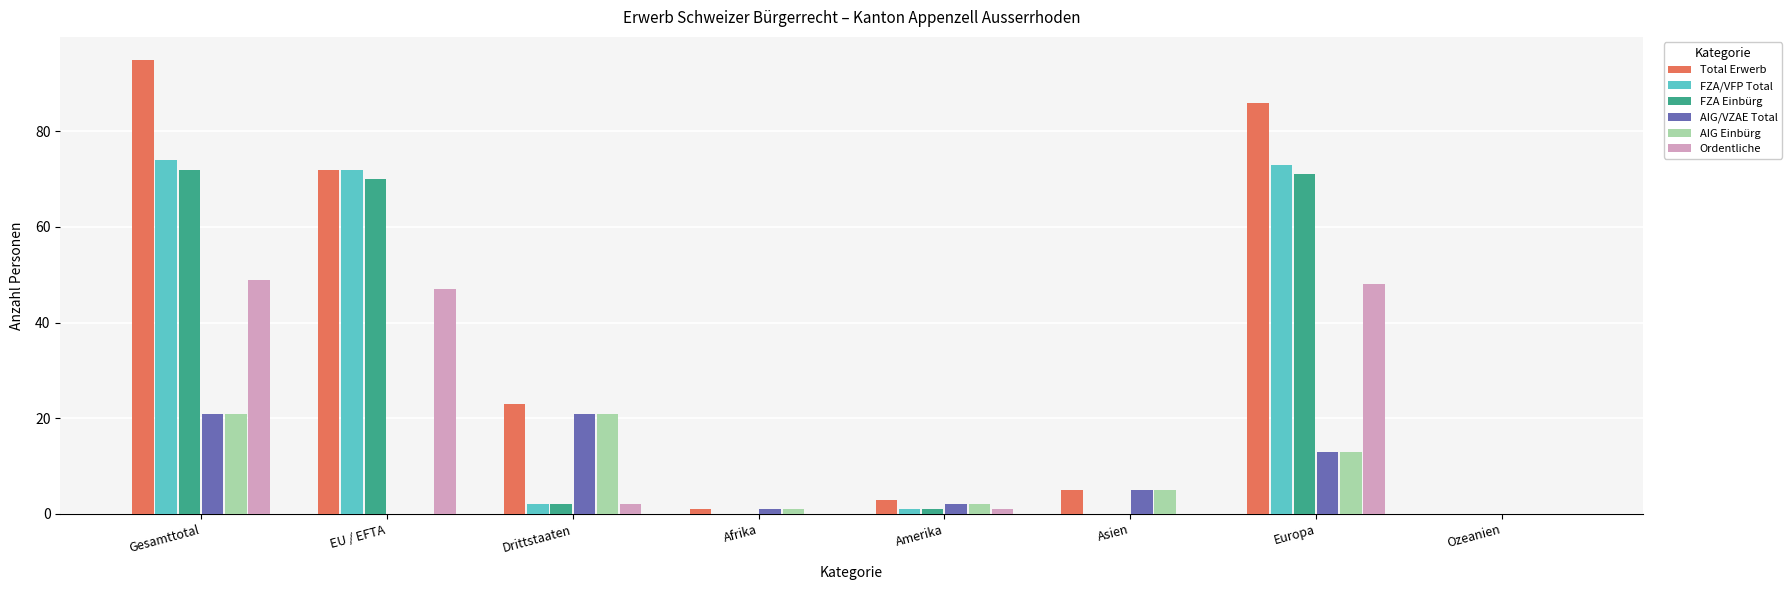

Is the value of AIG Einbürg at Amerika greater than the value of AIG/VZAE Total at Afrika?

Yes